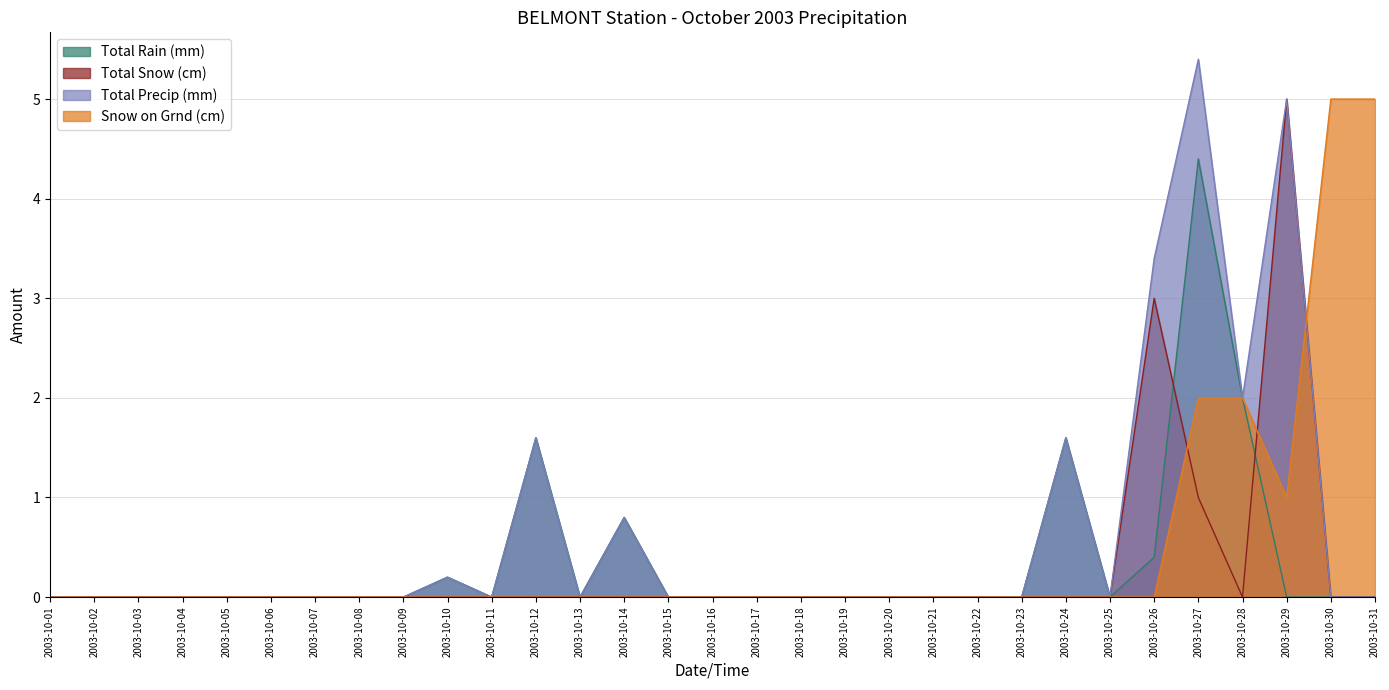

At which category is the sum across all series the highest?

2003-10-27